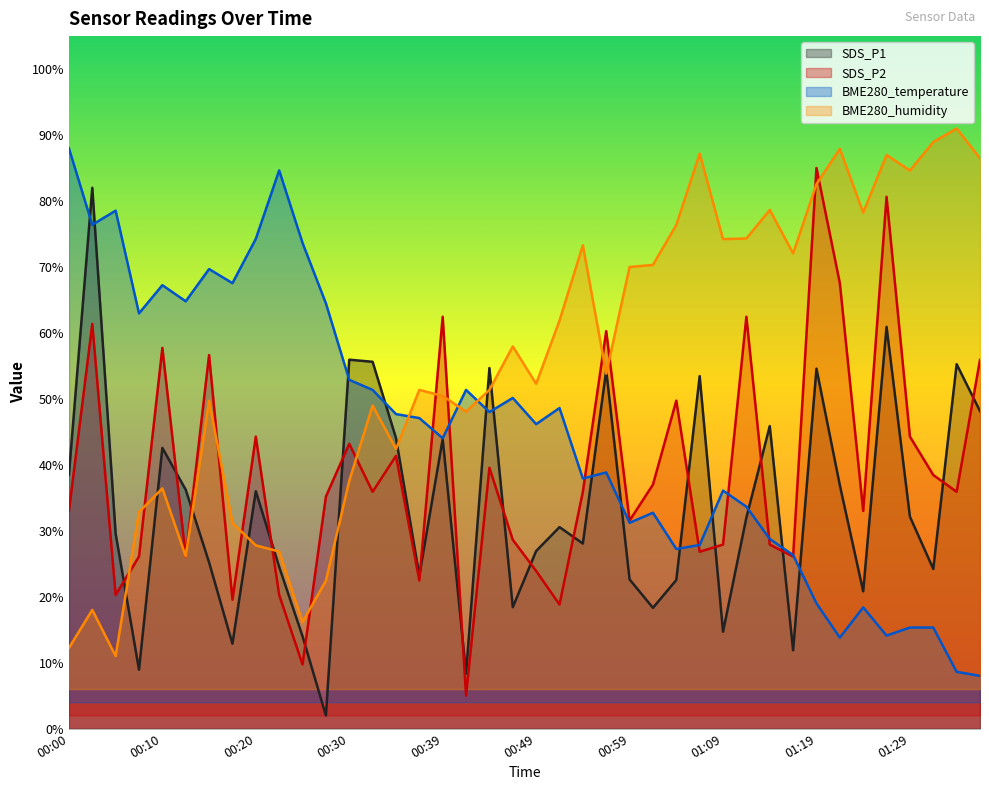

Where do BME280_temperature and SDS_P2 first cross each other?

00:37 and 00:39